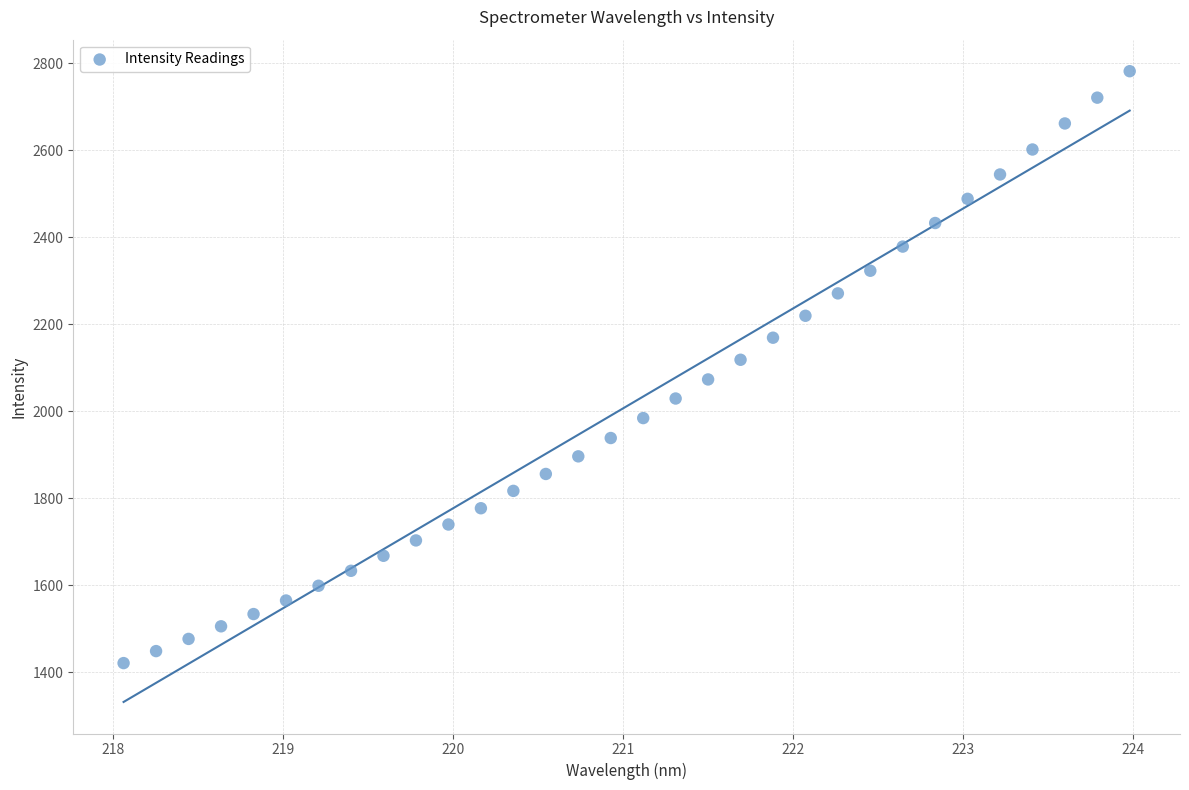

What is the range of X values (max minus min)?

5.9